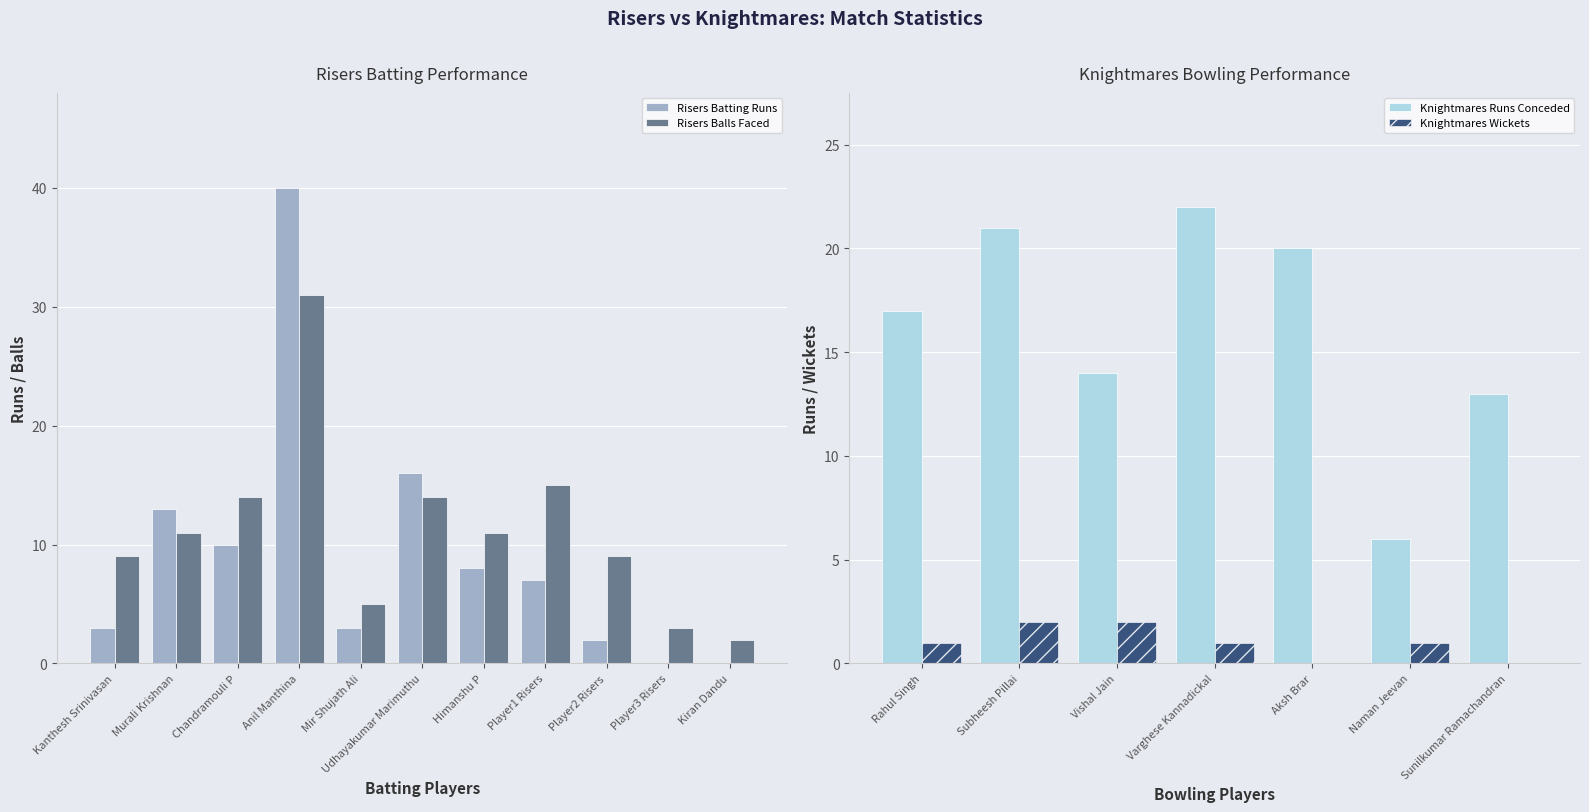

The chart shows a value of 2 at Player2 Risers. True or false?

True